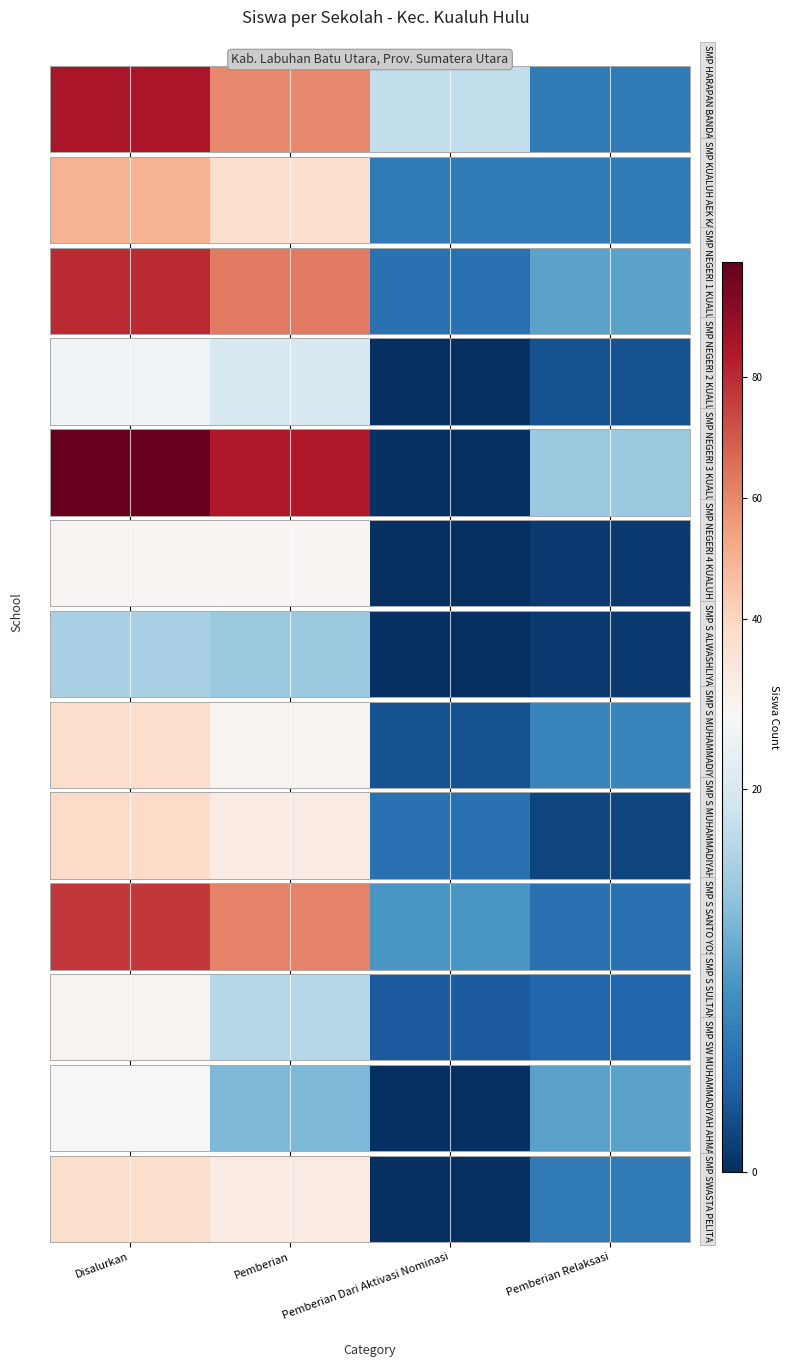

How many values are between 7 and 37?

3